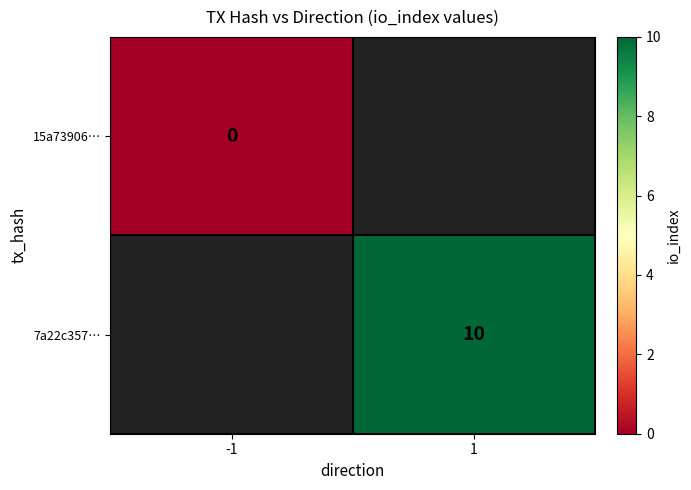

The 7a22c357… series shows 15 at 1. True or false?

False